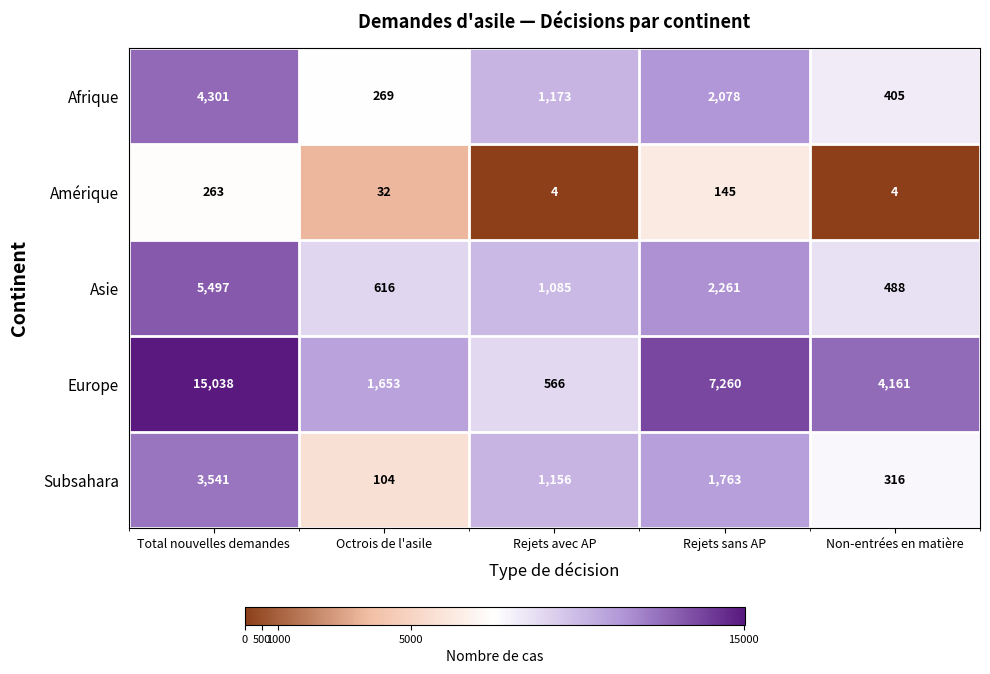

Which series has the largest range (max minus min)?

Europe